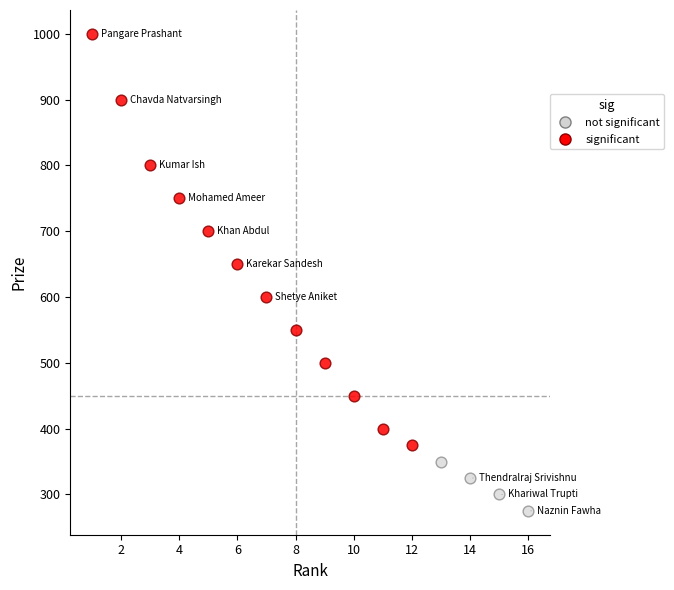

What are all the series names shown in the legend?

not significant, significant